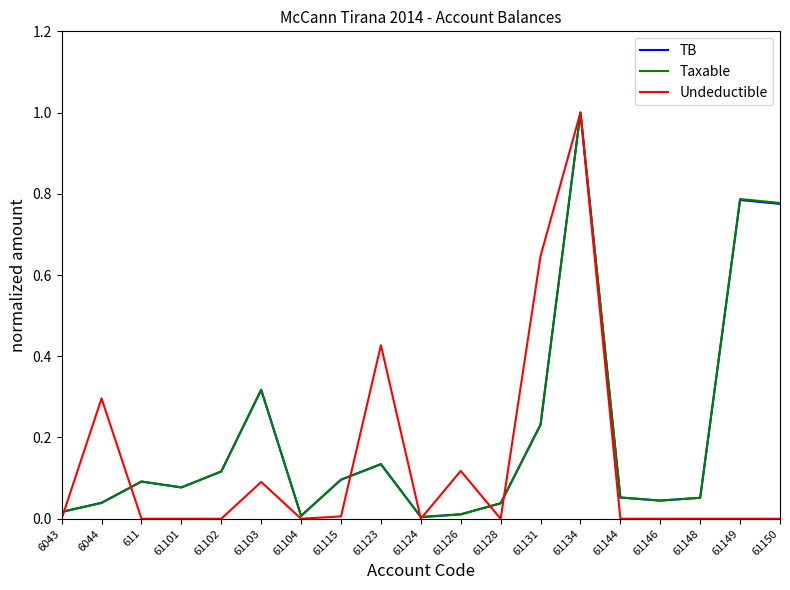

Is the value of Undeductible at 61126 greater than the value of TB at 61134?

No